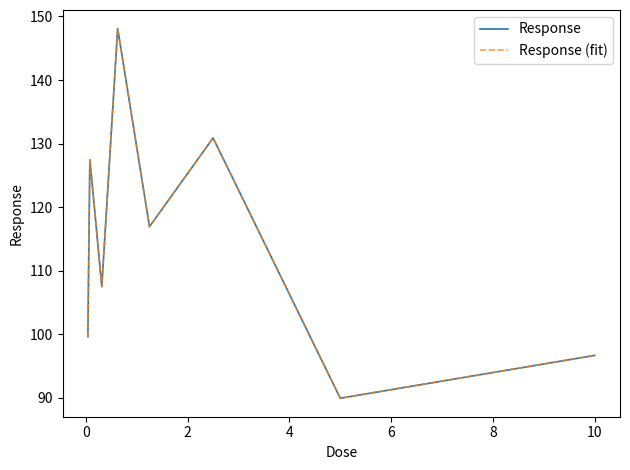

Reading left to right, what are all the values shown in this chart?

Response: 99.6	127.5	120.9	107.5	148.1	116.9	130.9	89.9	96.7
Response (fit): 99.6	127.5	120.9	107.5	148.1	116.9	130.9	89.9	96.7